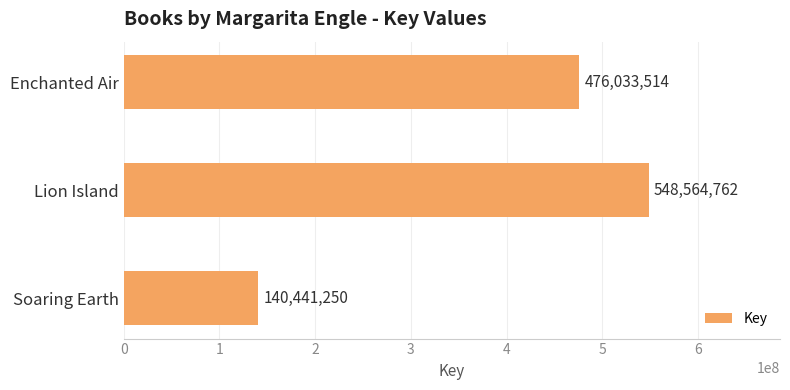

Reading bottom to top, list all the values displayed in this chart.

Soaring Earth=140441250	Lion Island=548564762	Enchanted Air=476033514